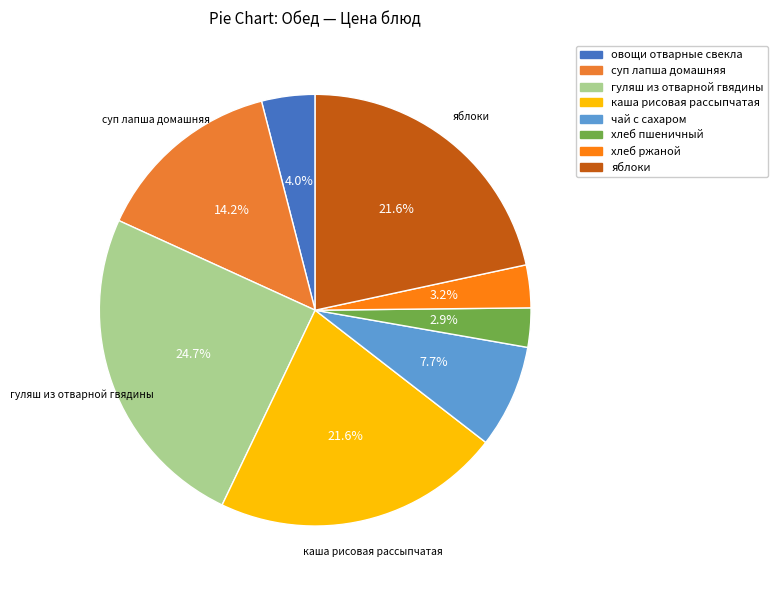

Which slice is the smallest?

хлеб пшеничный